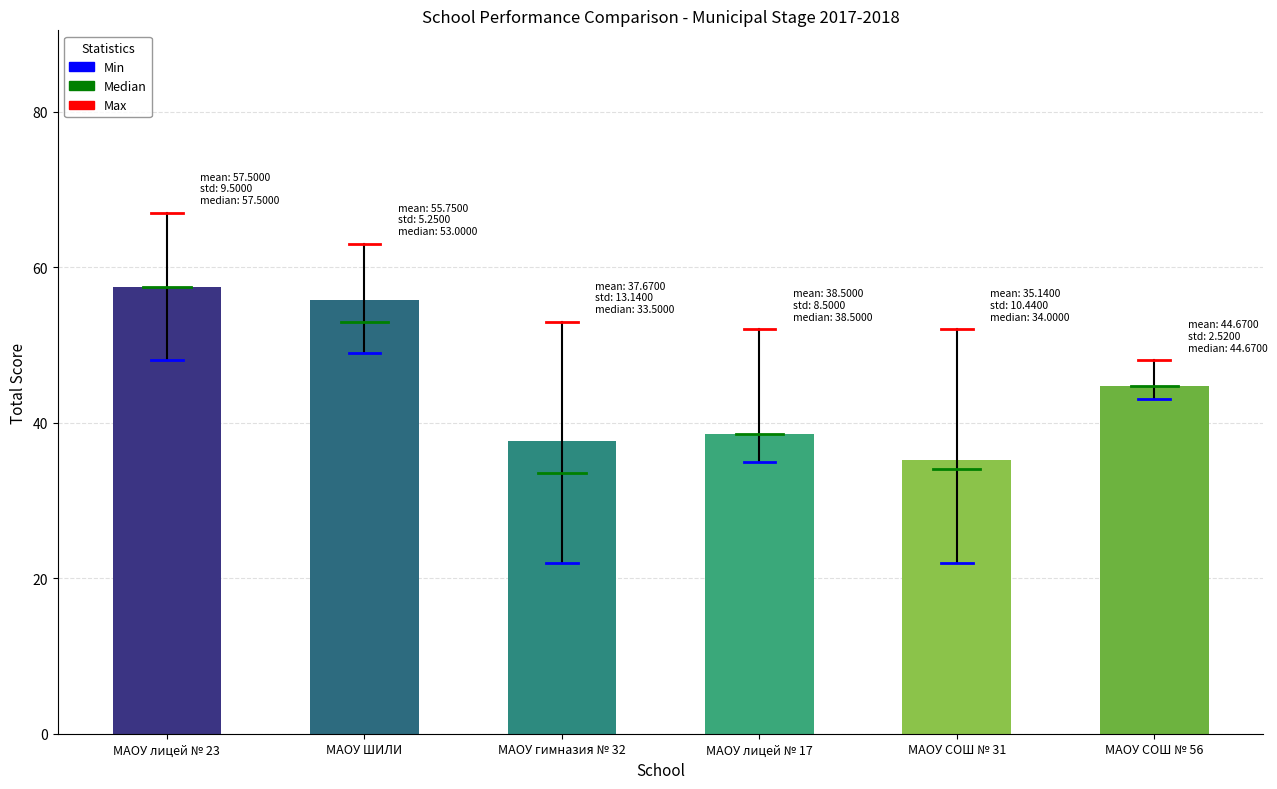

What is the maximum value shown in the chart?

57.5